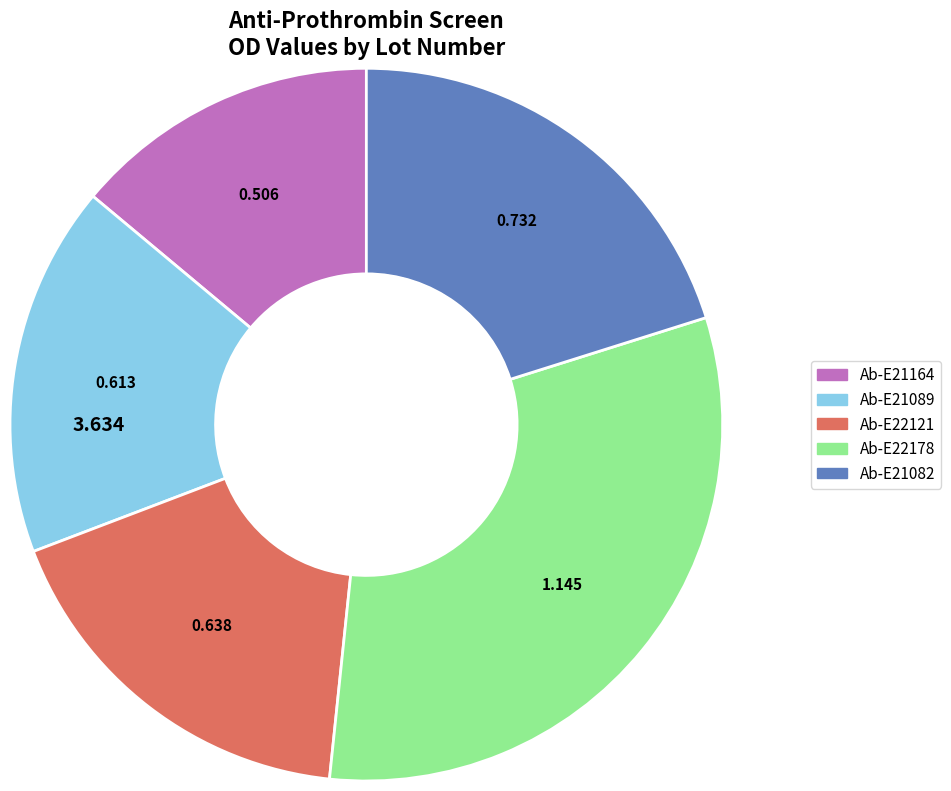

Rank the categories by value from highest to lowest.

Ab-E22178, Ab-E21082, Ab-E22121, Ab-E21089, Ab-E21164